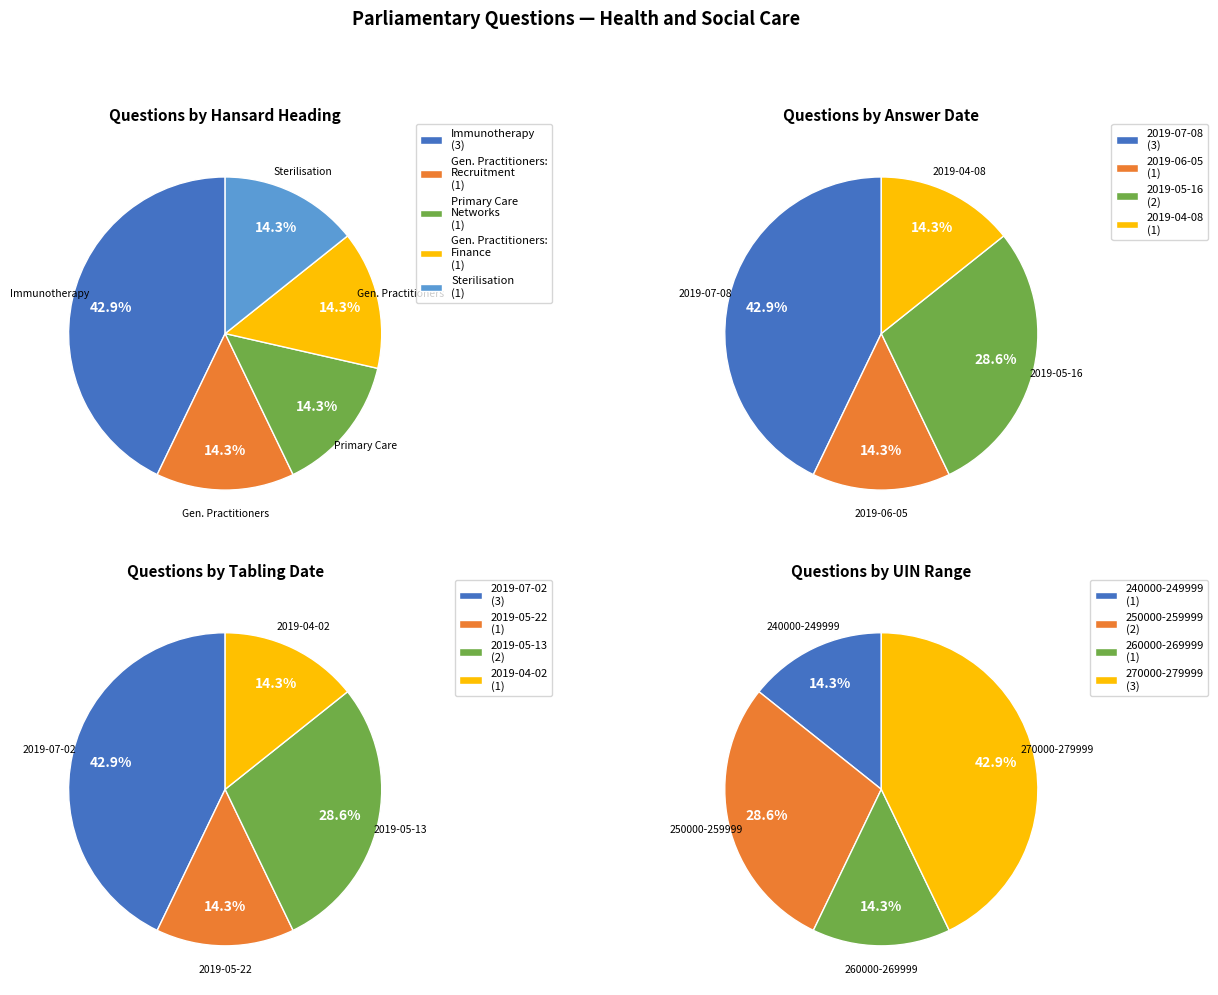

Which has a higher value, Primary Care Networks or Sterilisation?

Primary Care Networks